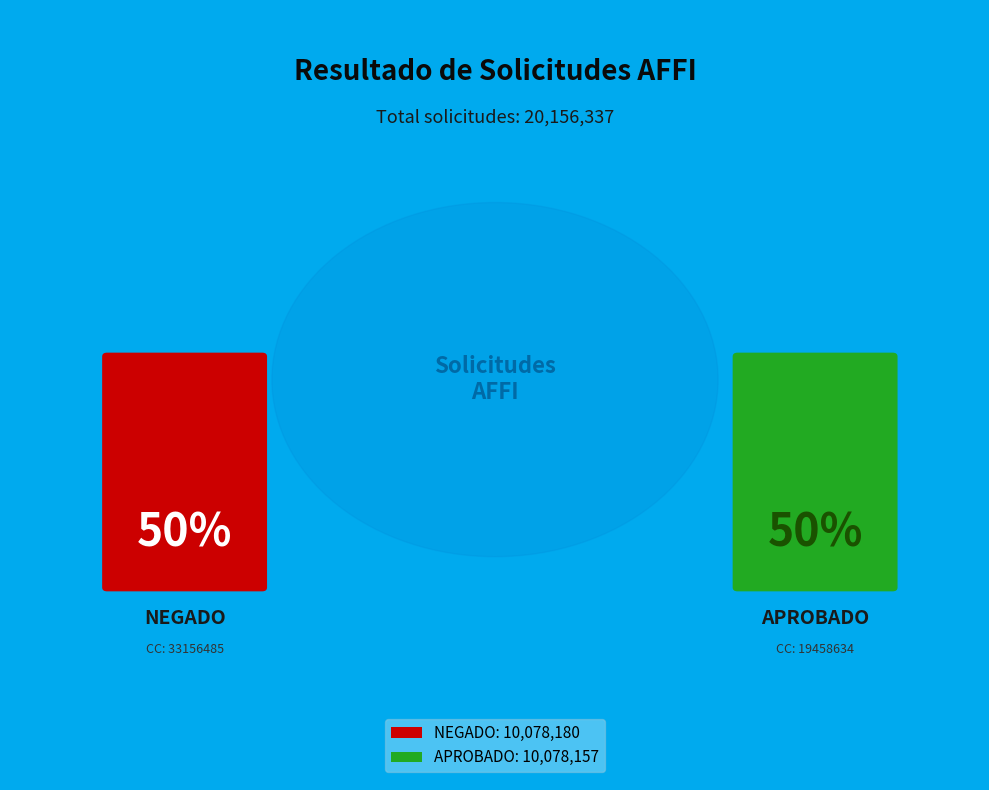

Does 33156485 account for over 50% of the chart?

Yes